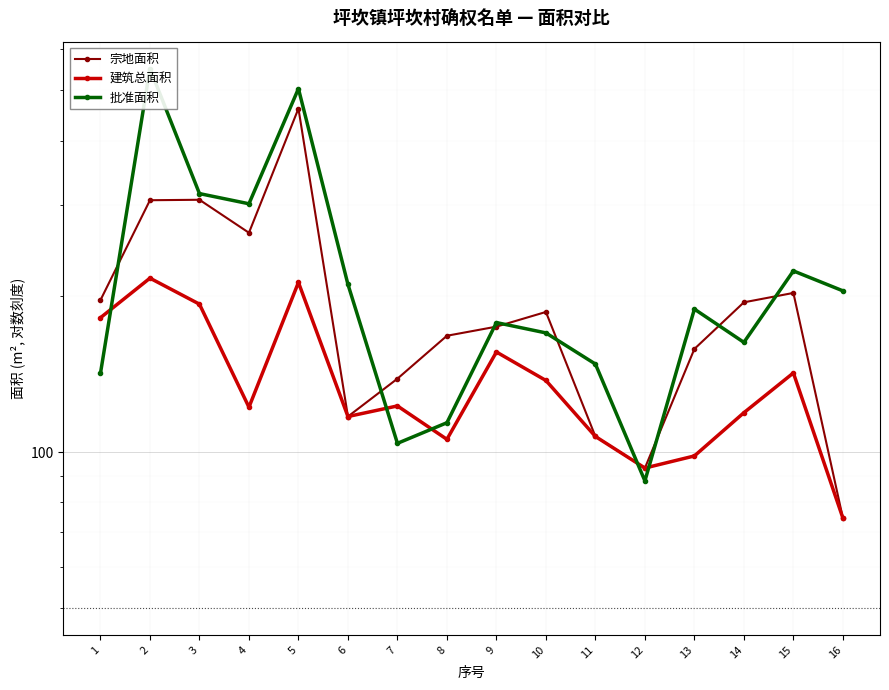

Does the chart display data point markers on the line(s)?

Yes